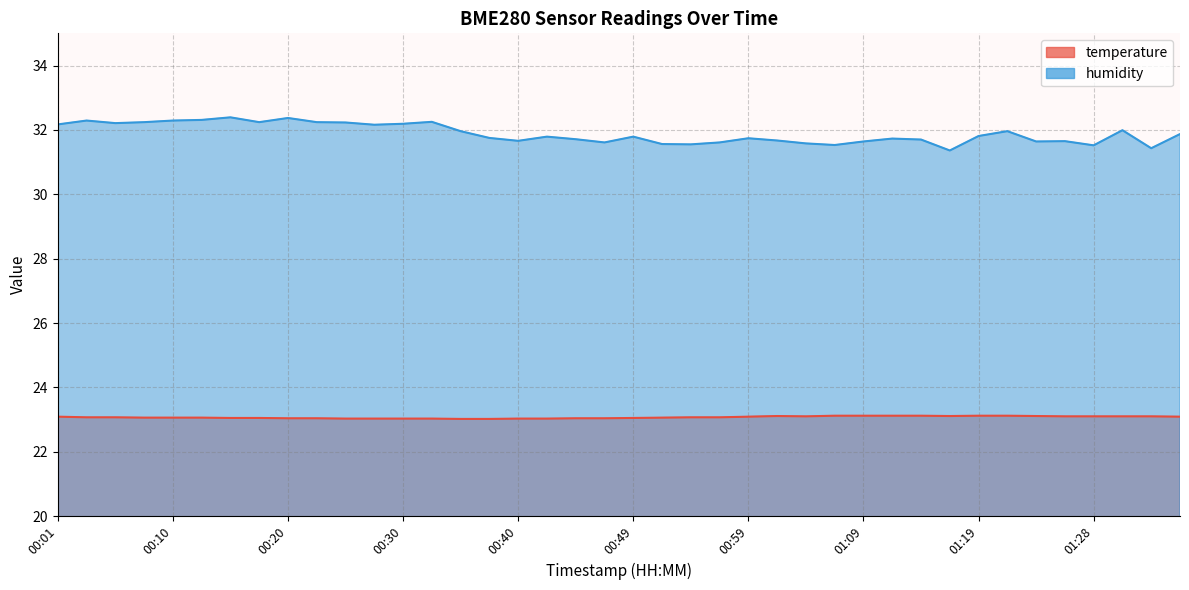

What position from the right is 00:52?

19